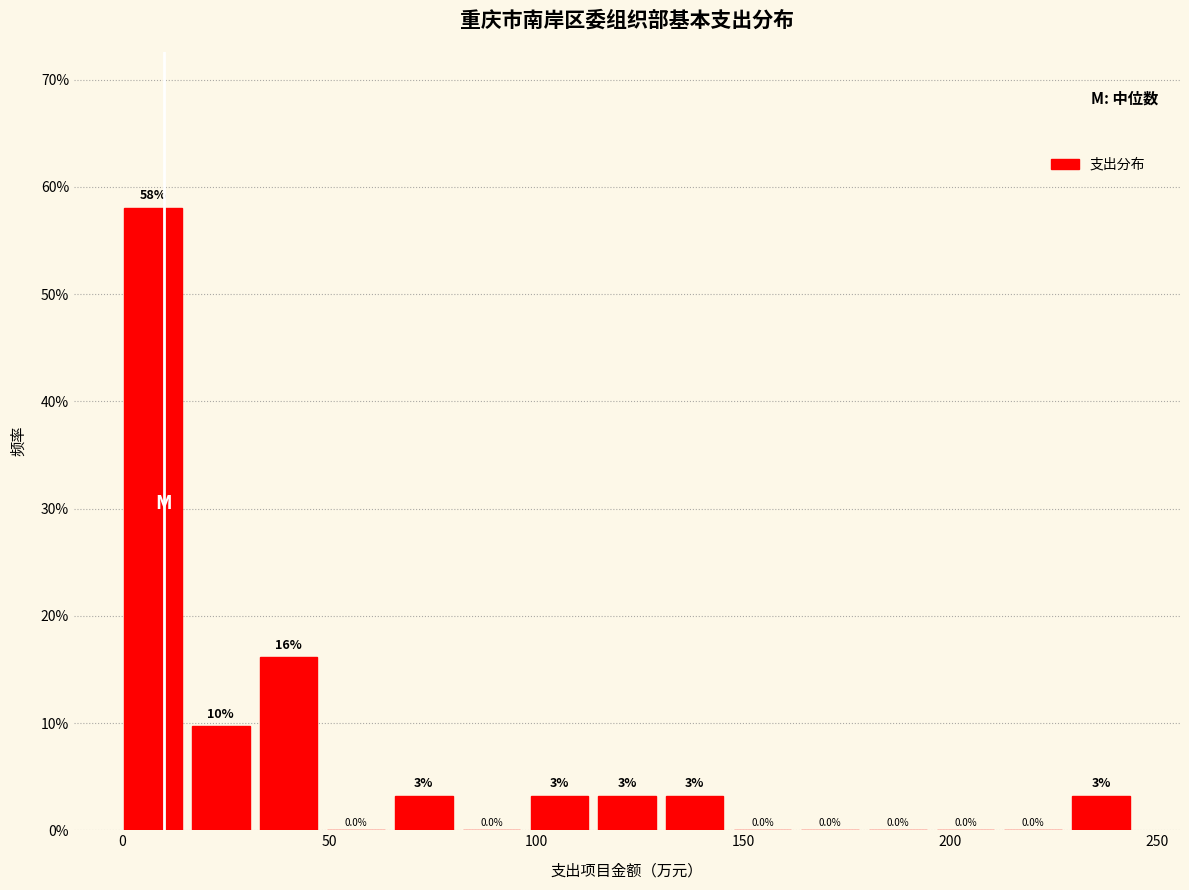

Read against the x-axis, roughly where is the centre of the tallest bar?

5